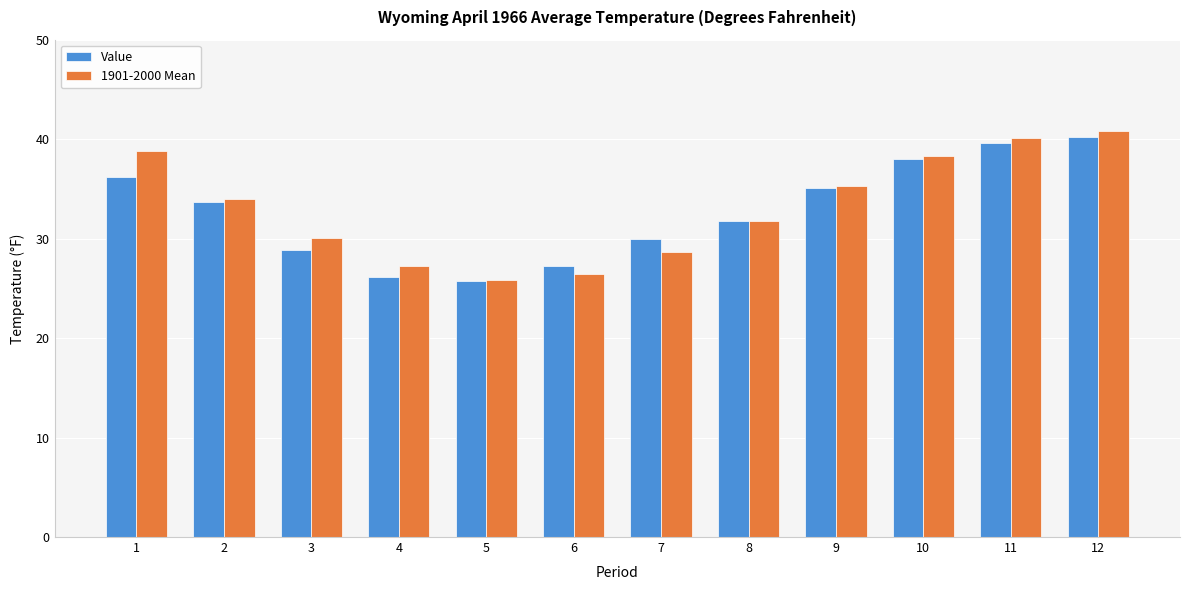

What is the sum of all 1901-2000 Mean values?

397.3